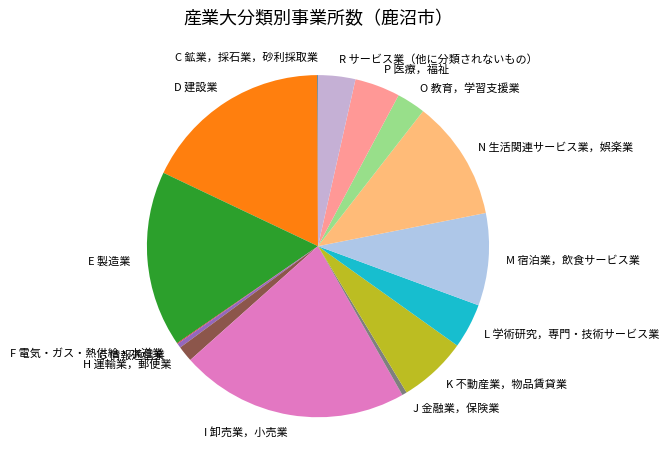

Is it true that I 卸売業，小売業 is 7% of the pie?

False